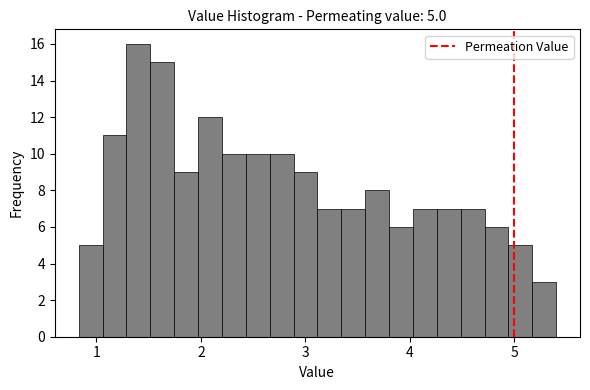

Around what value on the x-axis is the tallest bar? Give the approximate position of its centre, as read against the axis.

1.4